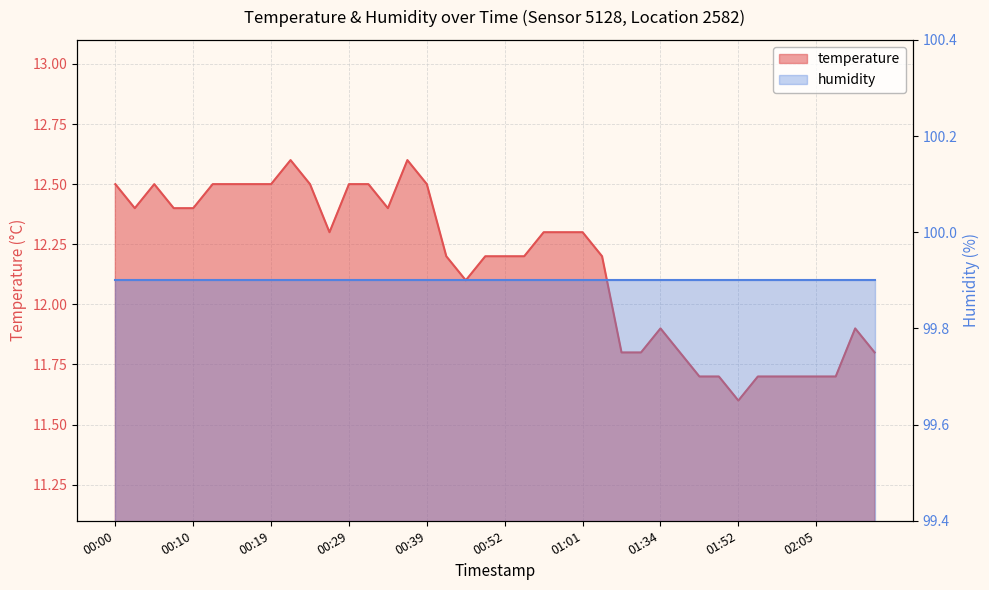

Does the chart display data point markers on the line(s)?

No